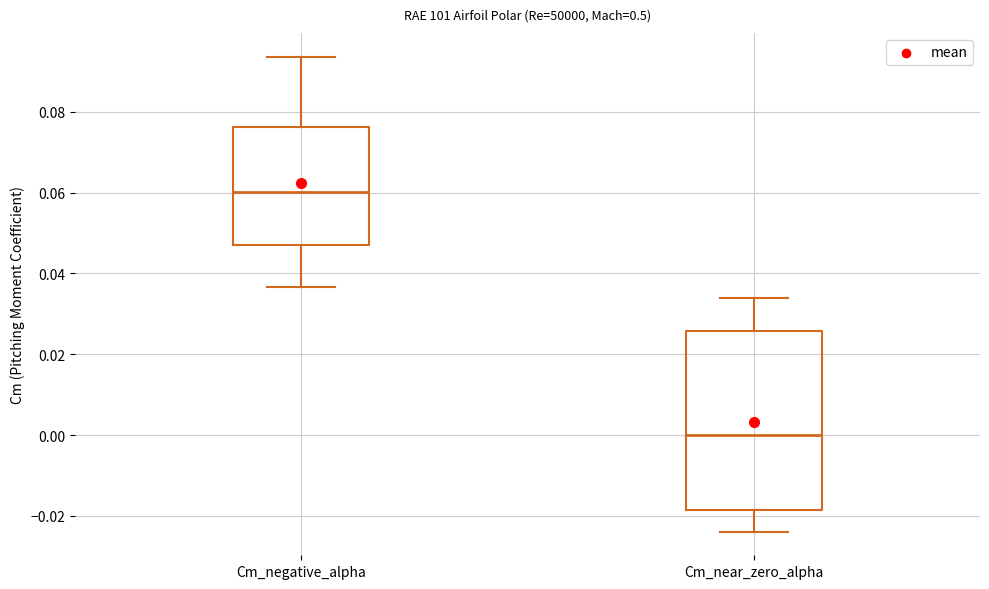

Comparing the boxes themselves (not the whiskers), which one is the tallest?

Cm_near_zero_alpha